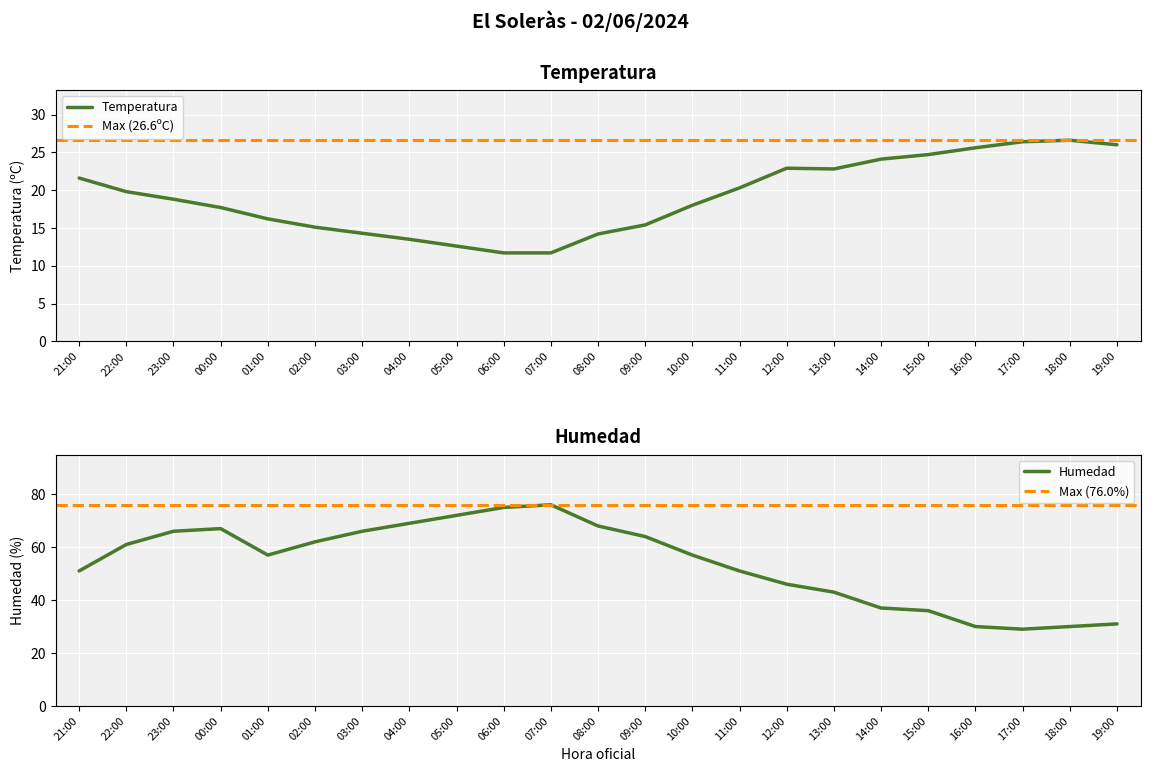

Which series has the largest range (max minus min)?

Humedad